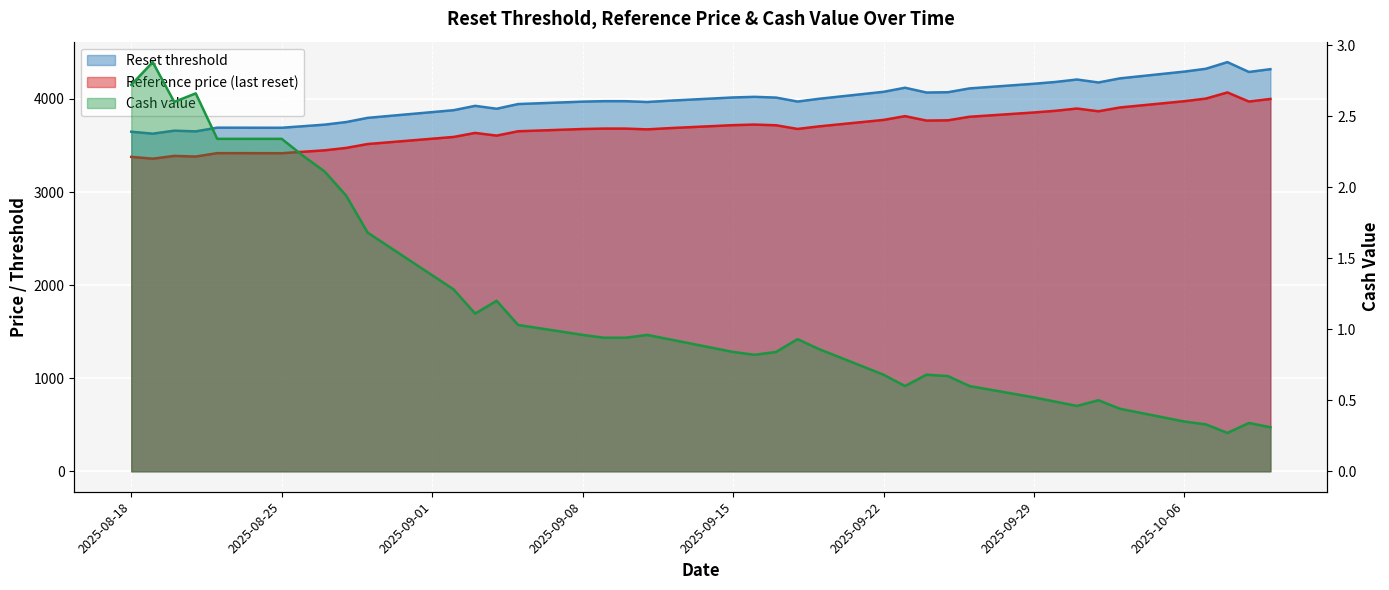

How many data points does each series have?

39